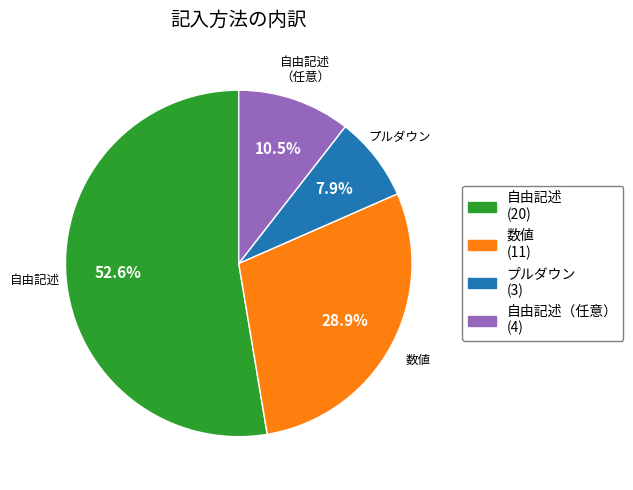

Is there any slice that represents more than half of the pie?

Yes